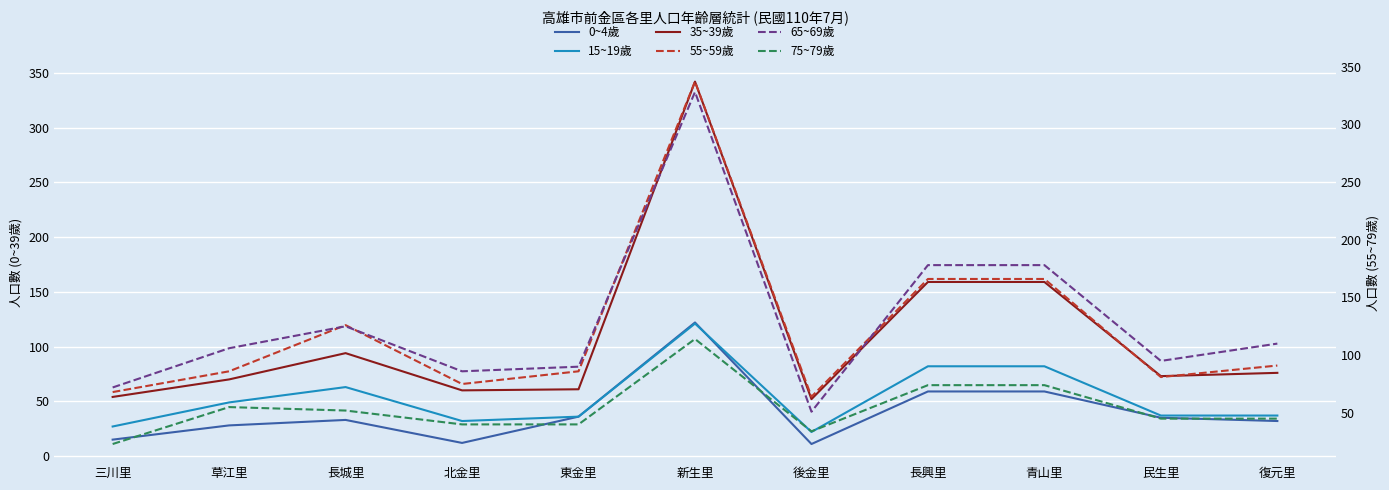

Which label corresponds to the largest value in the chart?

新生里